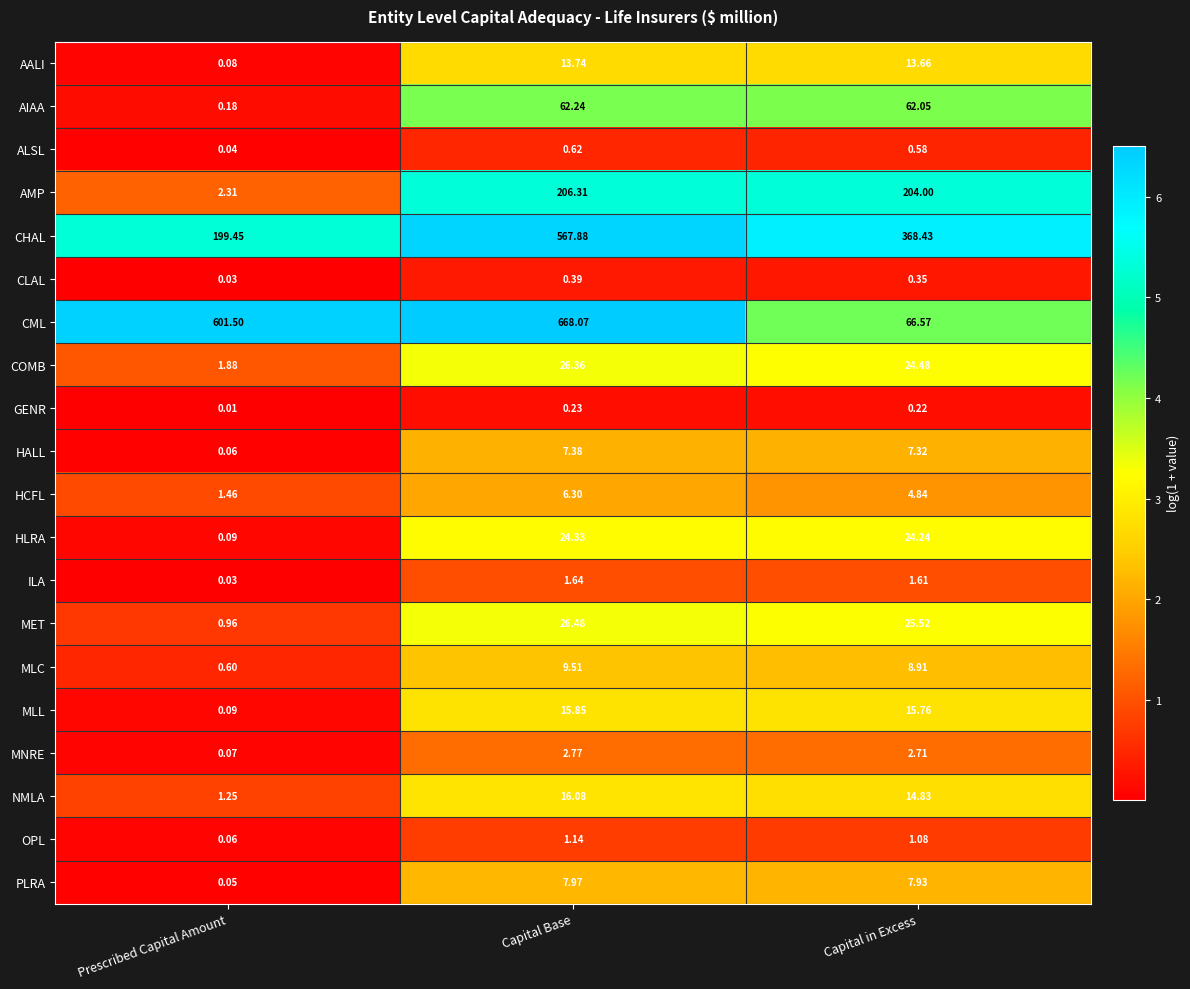

Which series changed the most between Prescribed Capital Amount and Capital in Excess?

CML